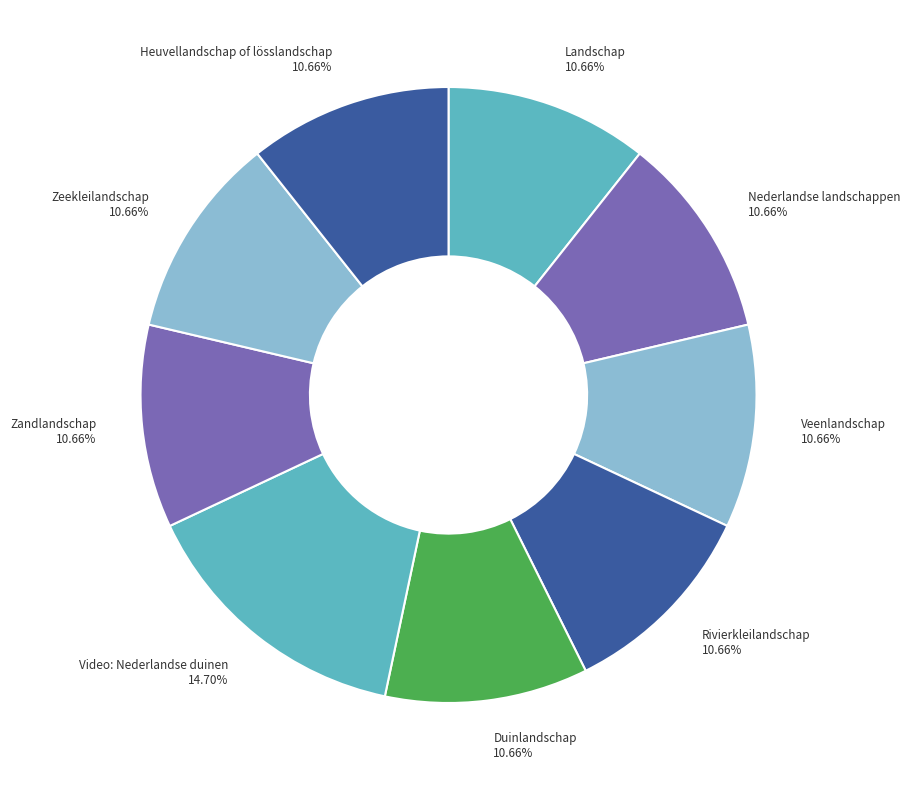

What is the ratio of the value at Heuvellandschap of lösslandschap to the value at Zandlandschap?

1.0